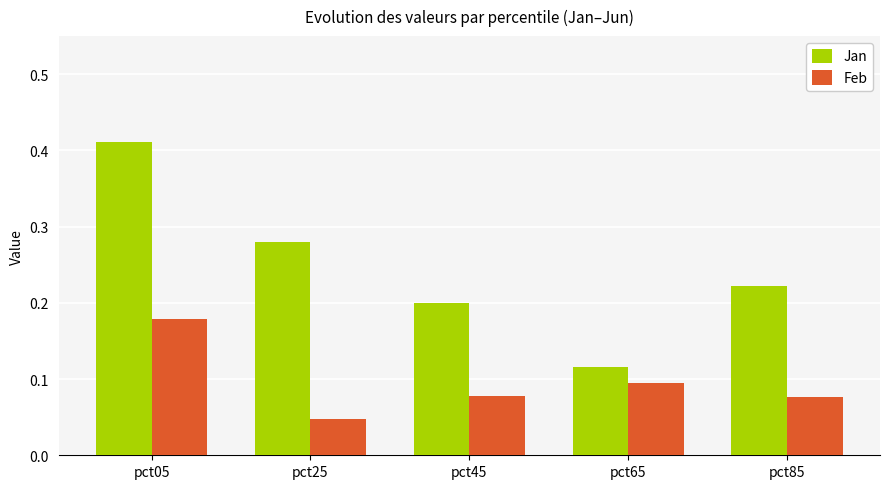

Is it true that Jan equals 0.2 at pct45?

True